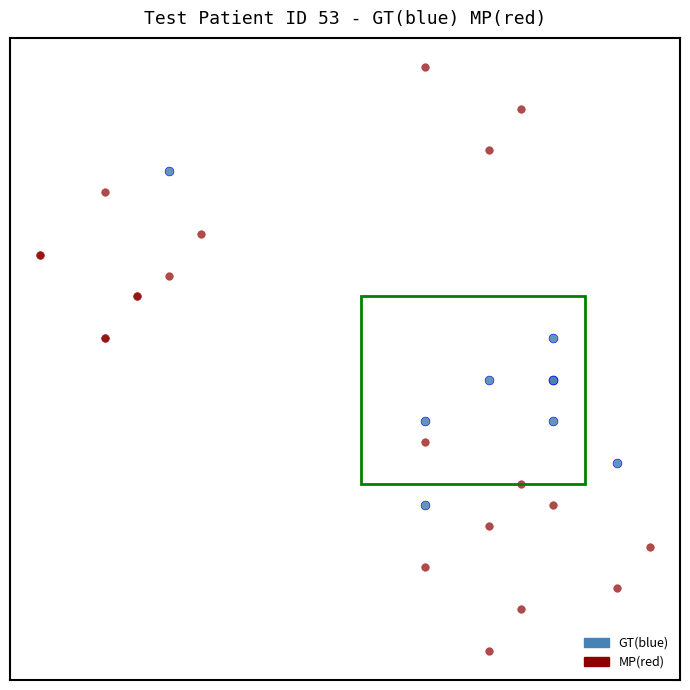

Which series contains the highest Y value?

MP(red)